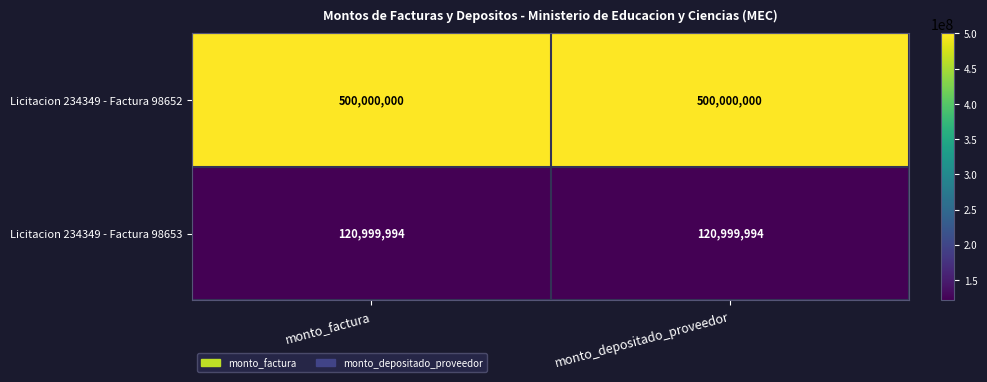

What is the minimum value for Licitacion 234349 - Factura 98652?

500000000